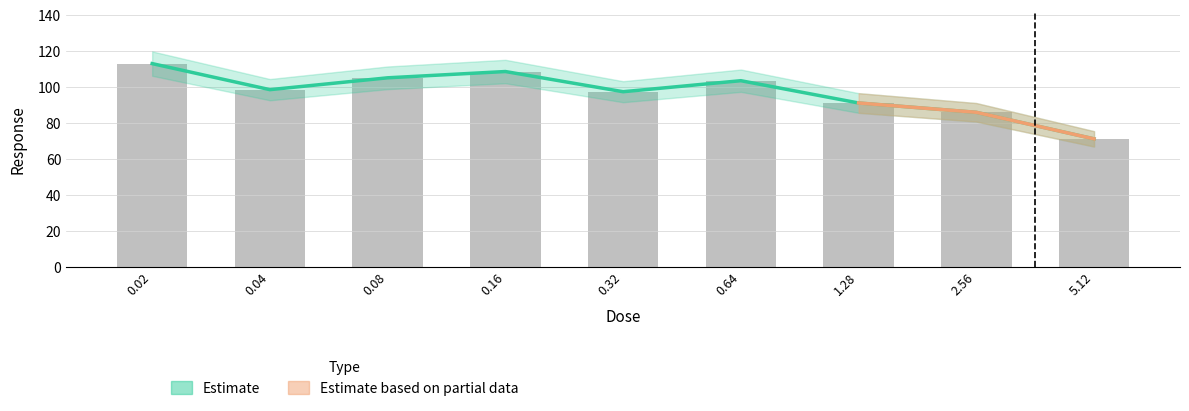

Reading left to right, extract all data points from this chart.

0.02=113.1	0.04=98.6	0.08=105.2	0.16=108.7	0.32=97.4	0.64=103.6	1.28=91.2	2.56=86.0	5.12=71.2